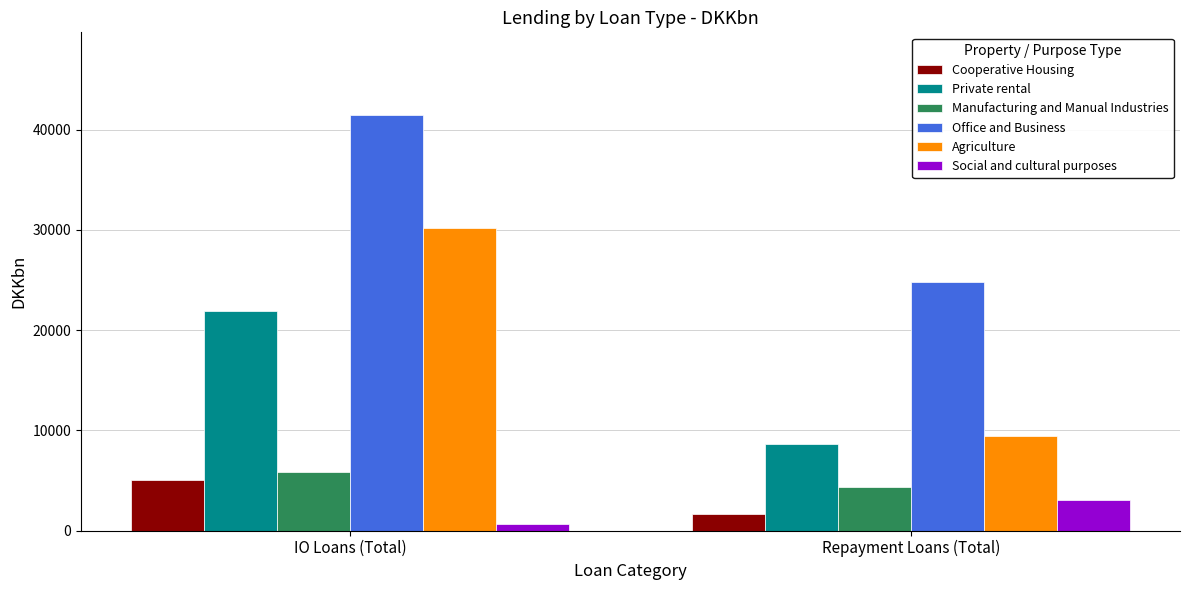

At how many categories does at least one series exceed 41387?

1